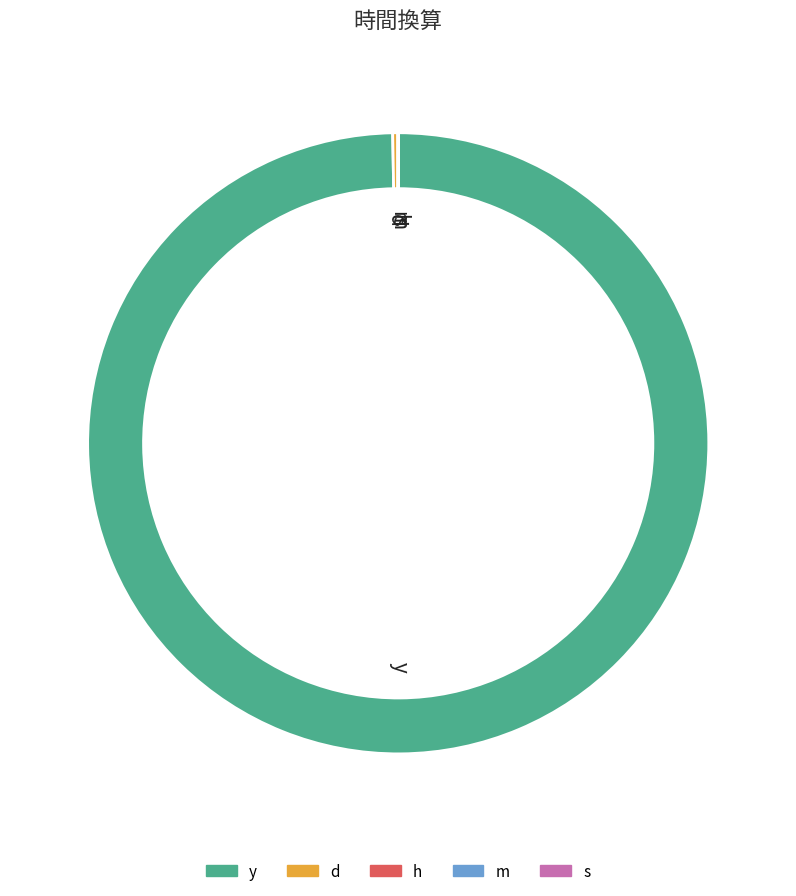

Rank the categories by value from lowest to highest.

s, m, h, d, y